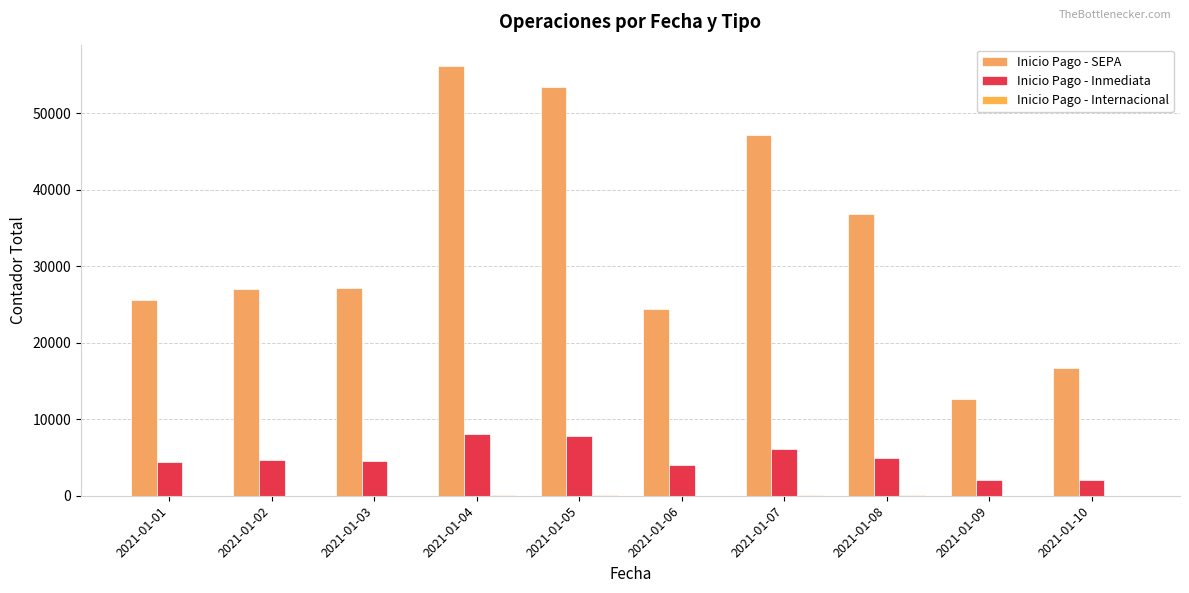

Which series has the largest total across all categories?

Inicio Pago - SEPA